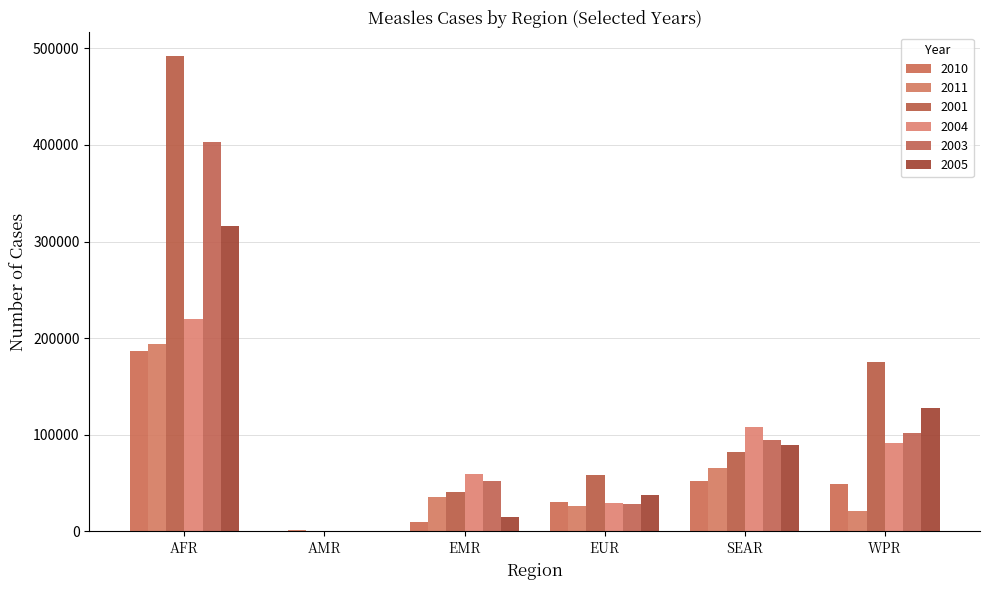

How many data points does each series have?

6